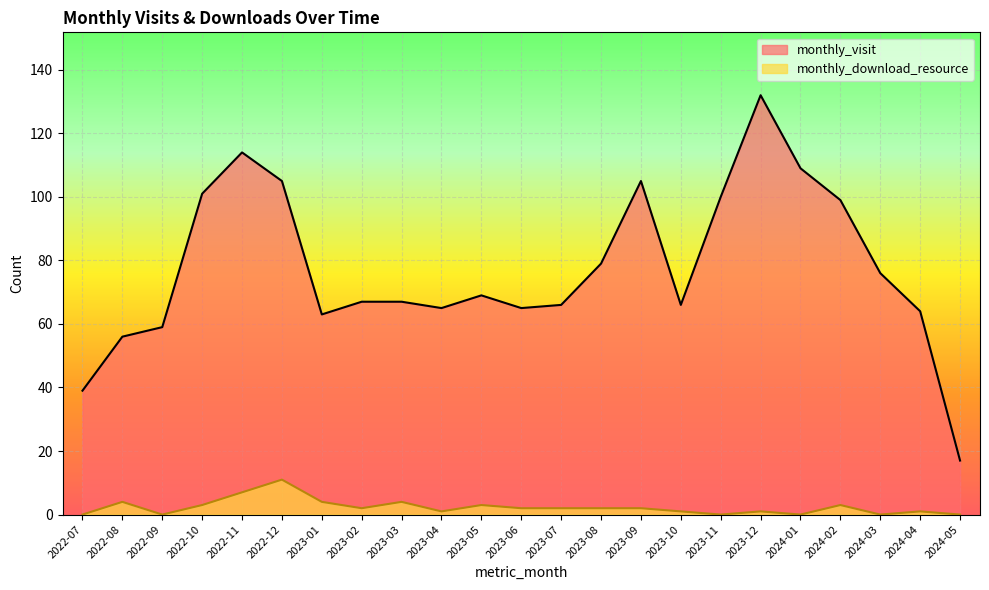

What is the highest value of the monthly_download_resource series?

11